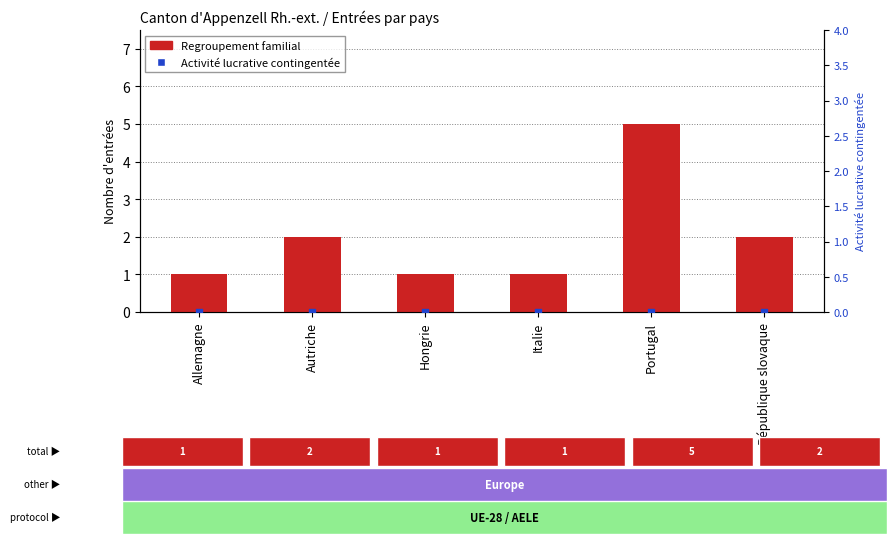

Which series contains the highest Y value?

Regroupement familial